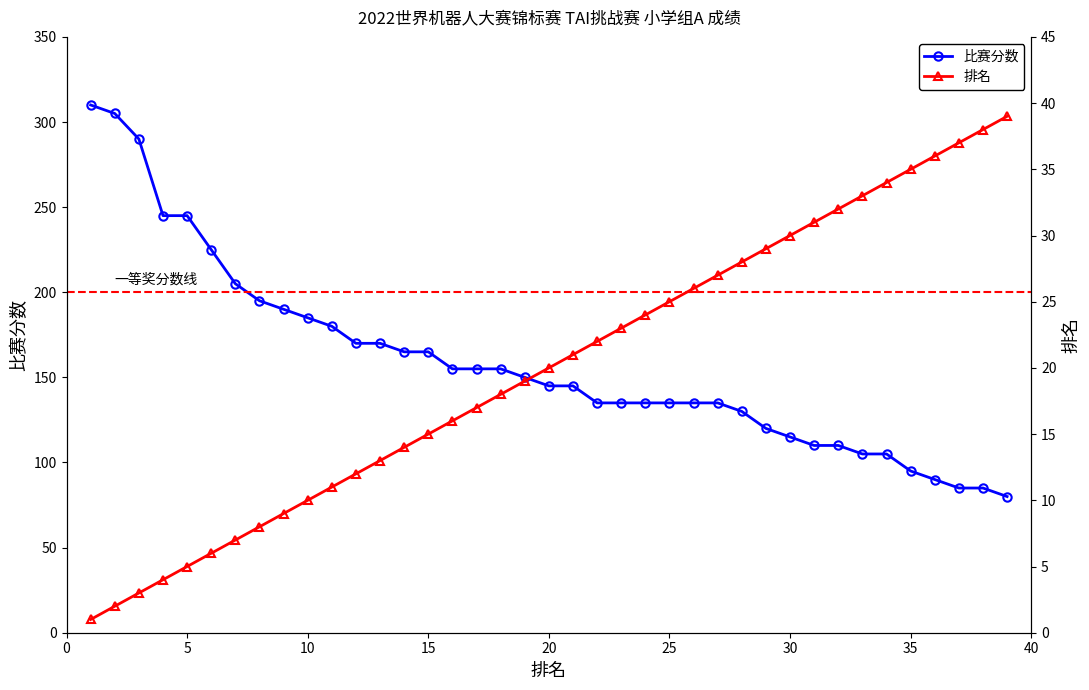

What is the minimum value for 比赛分数?

80